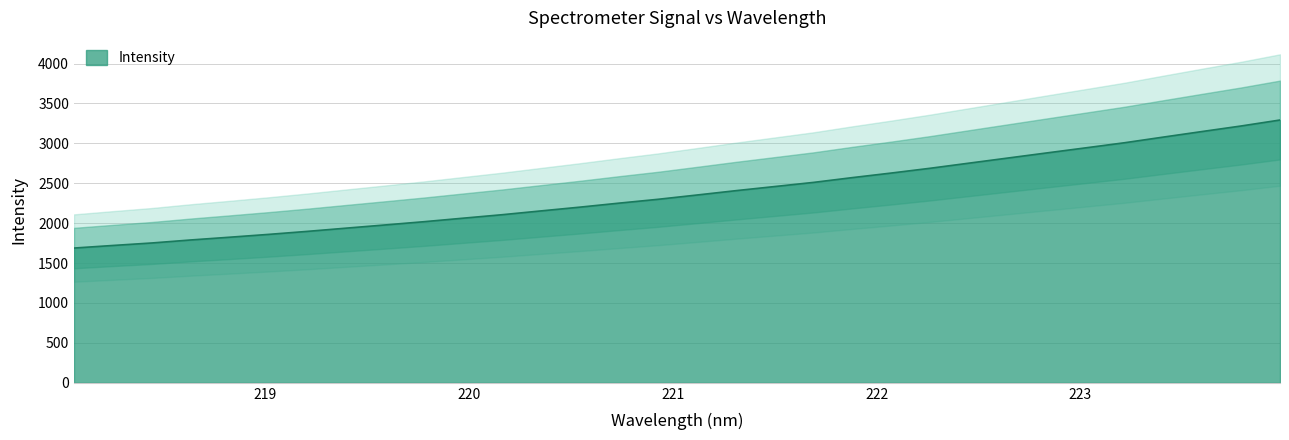

What is the value of the 5th point from the left?

1824.1